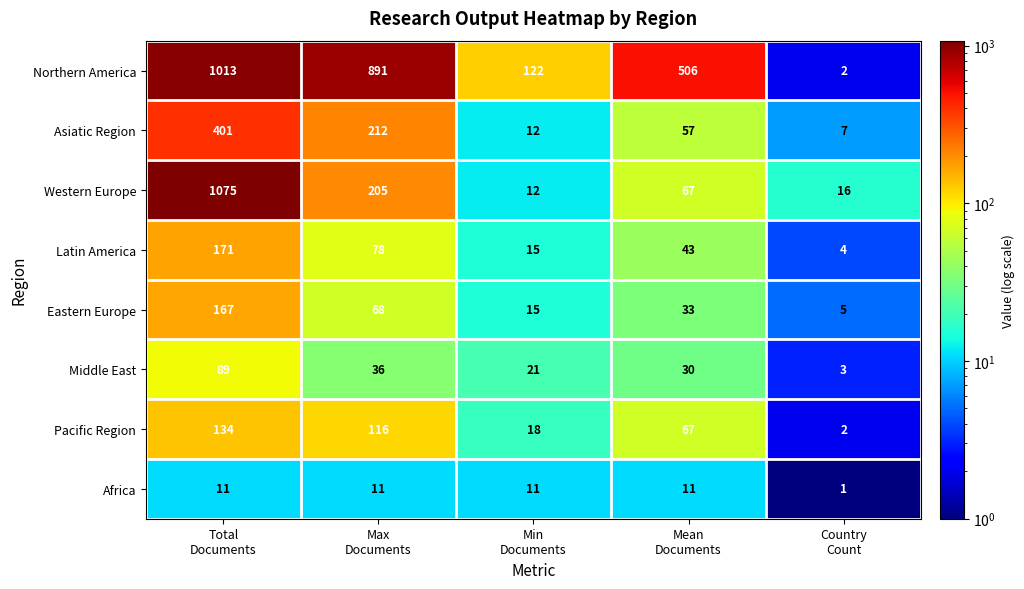

Count the number of categories in the chart.

5